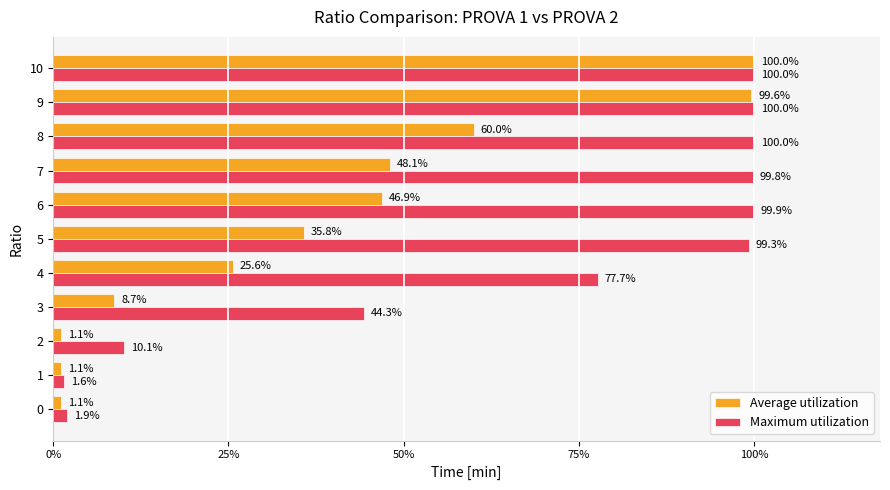

What are all the series names shown in the legend?

Average utilization, Maximum utilization